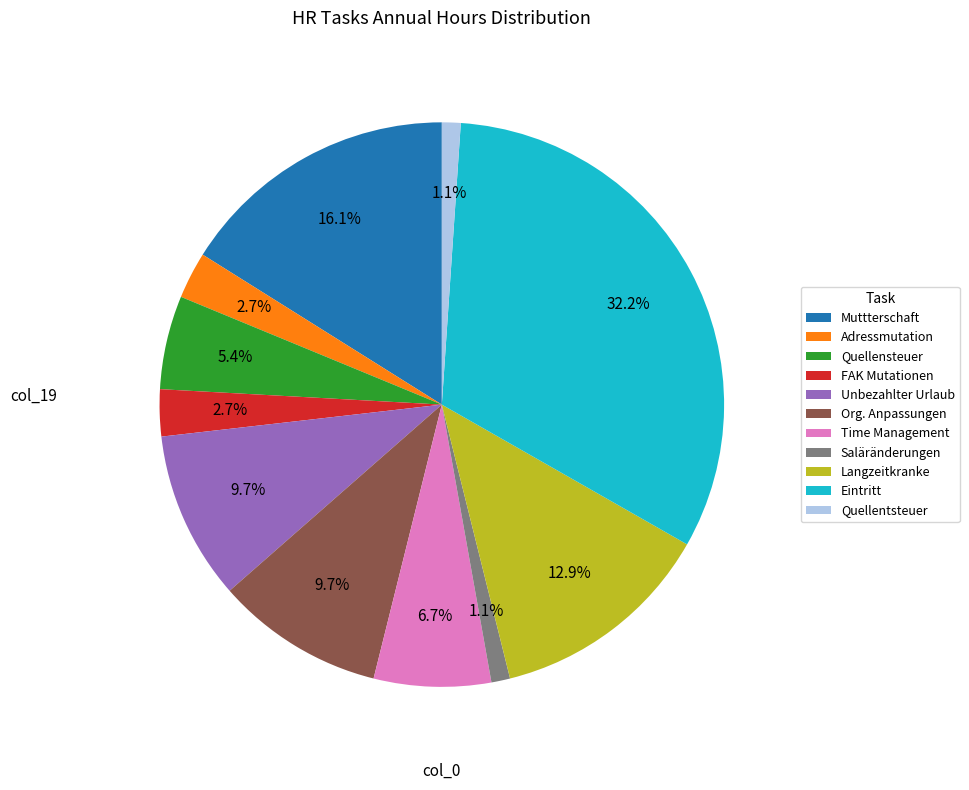

Which category has the biggest portion of the pie?

Eintritt